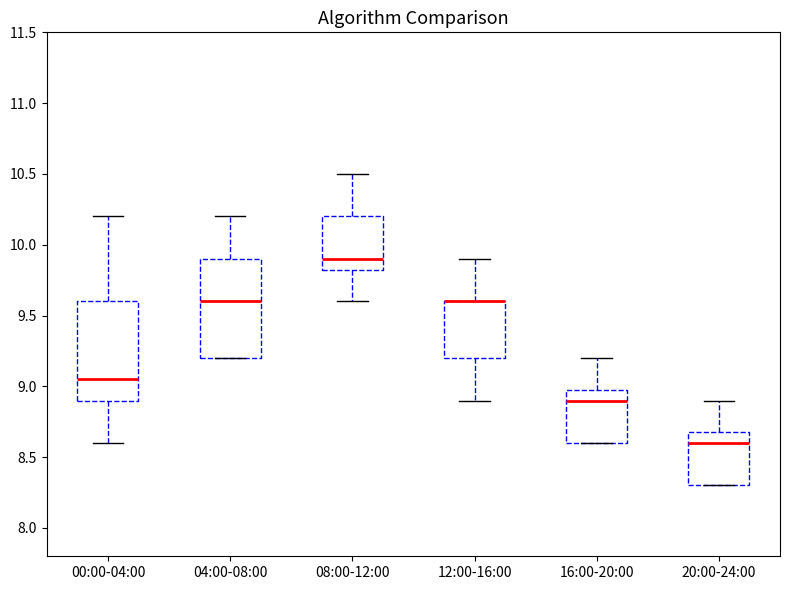

Reading left to right, transcribe this box plot: for each box, give where its median line is, the range the box spans, and where its two whiskers end, as read against the y-axis. The values are not printed on the chart, so give them approximately, as read against the axis.

00:00-04:00: median 9.05, box 8.90 to 9.60, whiskers 8.60 to 10.20
04:00-08:00: median 9.60, box 9.20 to 9.90, whiskers 9.20 to 10.20
08:00-12:00: median 9.90, box 9.85 to 10.20, whiskers 9.60 to 10.50
12:00-16:00: median 9.60 (drawn on the box's upper edge), box 9.20 to 9.60, whiskers 8.90 to 9.90
16:00-20:00: median 8.90, box 8.60 to 9.00, whiskers 8.60 to 9.20
20:00-24:00: median 8.60, box 8.30 to 8.70, whiskers 8.30 to 8.90